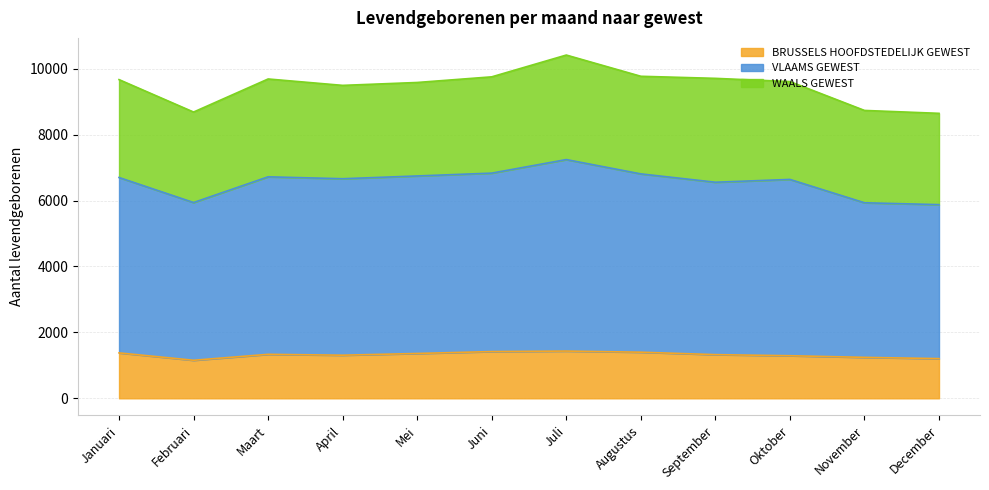

True or false: VLAAMS GEWEST and BRUSSELS HOOFDSTEDELIJK GEWEST cross at least once.

False